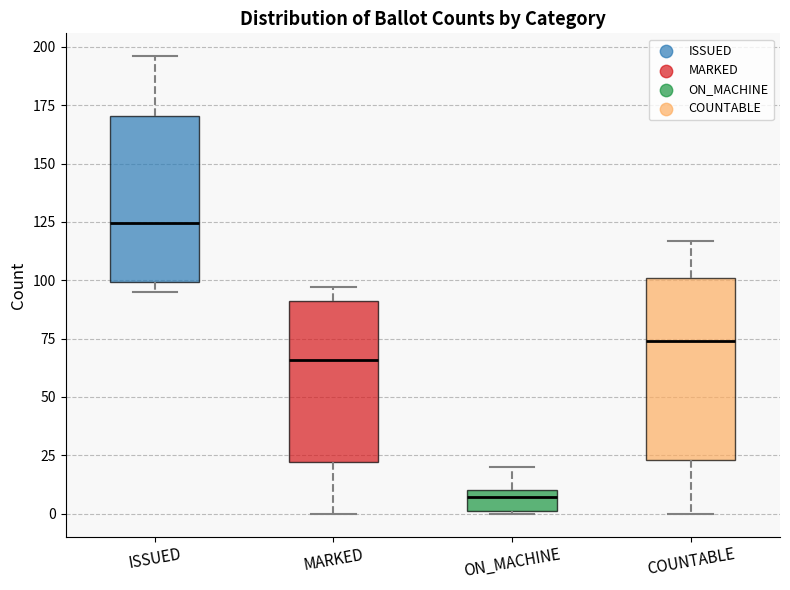

Which box has the lowest median line?

ON_MACHINE